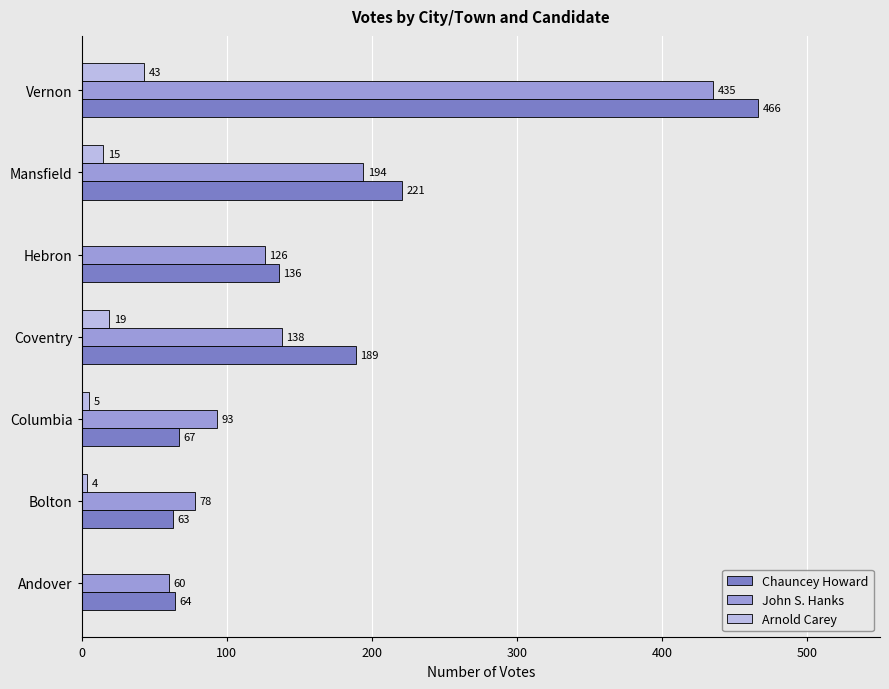

The Chauncey Howard series shows 135 at Vernon. True or false?

False